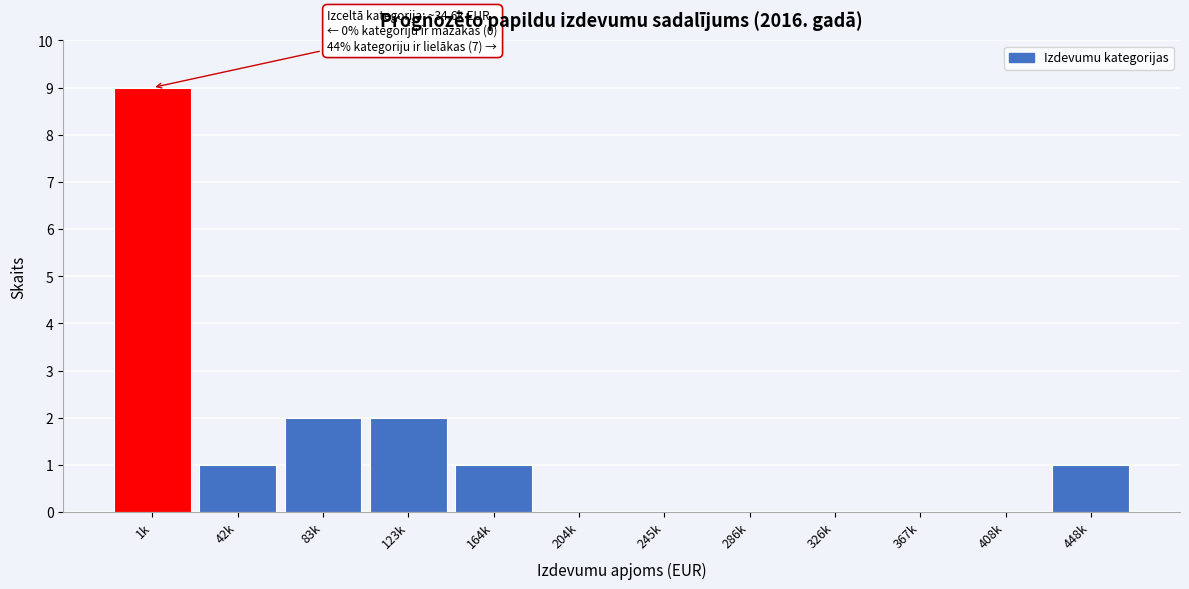

Reading left to right, list all the values displayed in this chart.

1k=9	42k=1	83k=2	123k=2	164k=1	204k=0	245k=0	286k=0	326k=0	367k=0	408k=0	448k=1